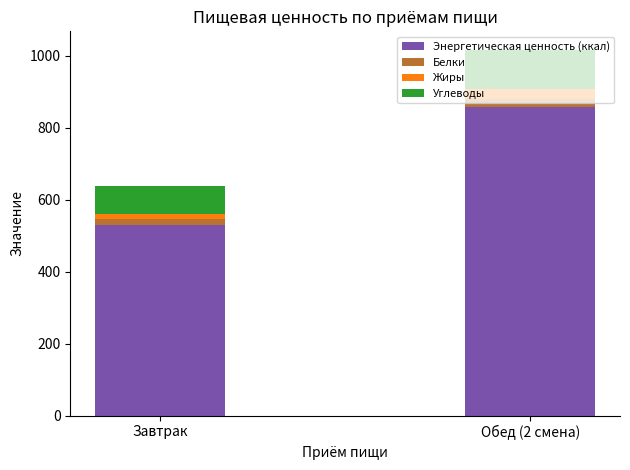

Which category has the lowest value in the Энергетическая ценность (ккал) series?

Завтрак